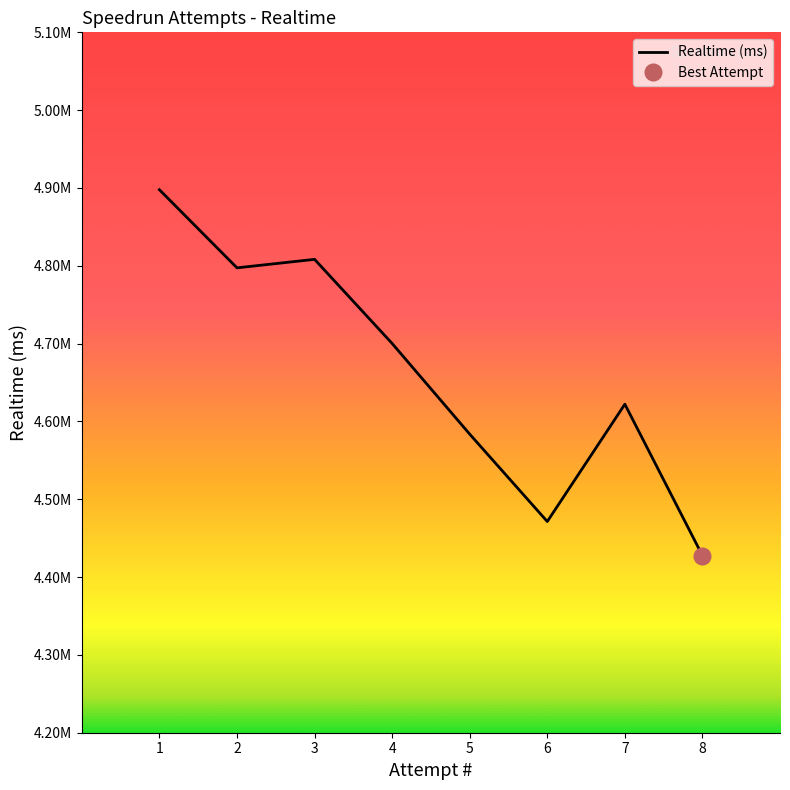

Reading left to right, transcribe all the data shown in this chart.

4897724	4797369	4808286	4700182	4583654	4471390	4622138	4427651